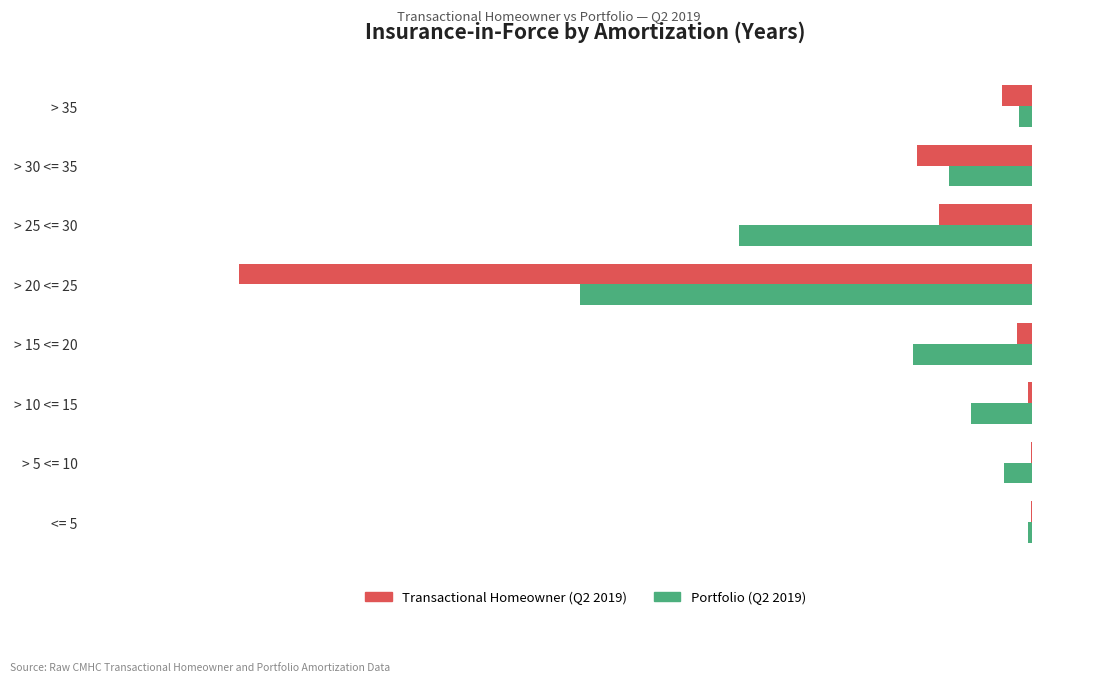

What are all the series names shown in the legend?

Transactional Homeowner (Q2 2019), Portfolio (Q2 2019)